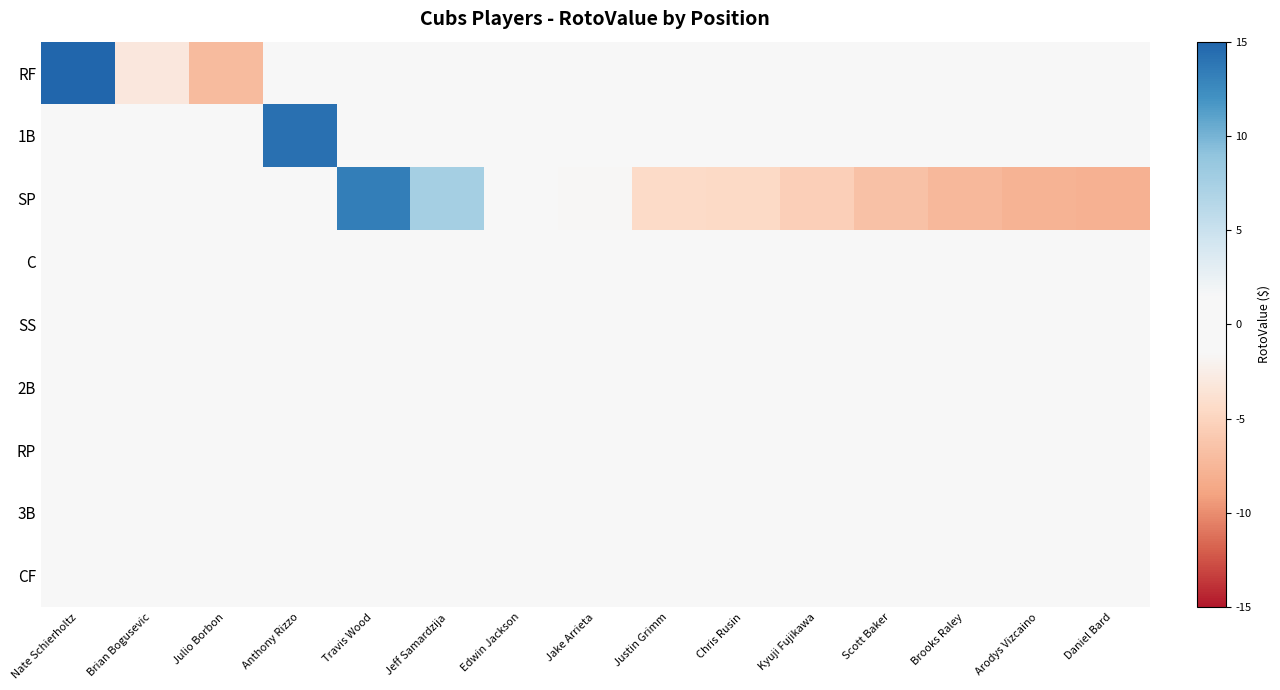

How many series are shown in this chart?

9